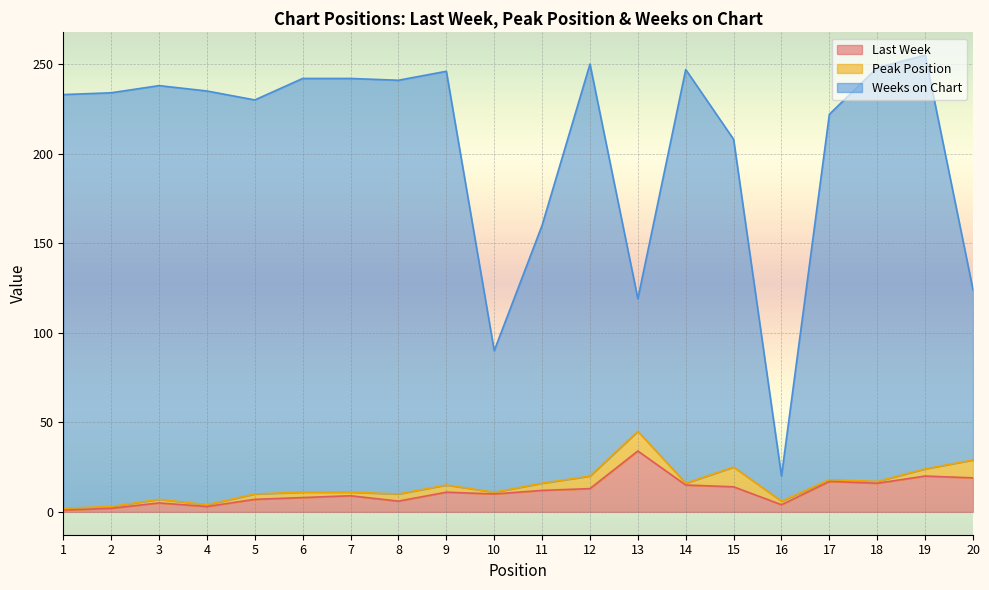

At which label does Weeks on Chart reach its peak?

19